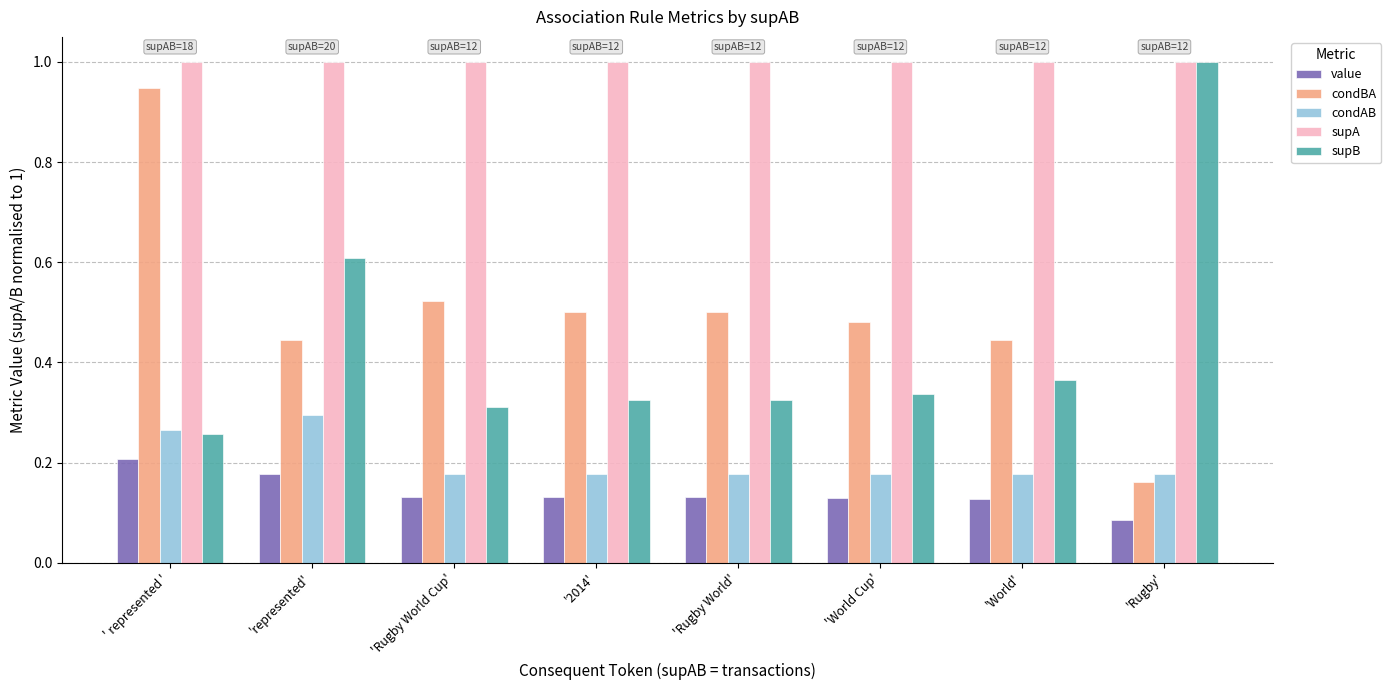

What is the difference between the maximum and second lowest values in the supB series?

0.7